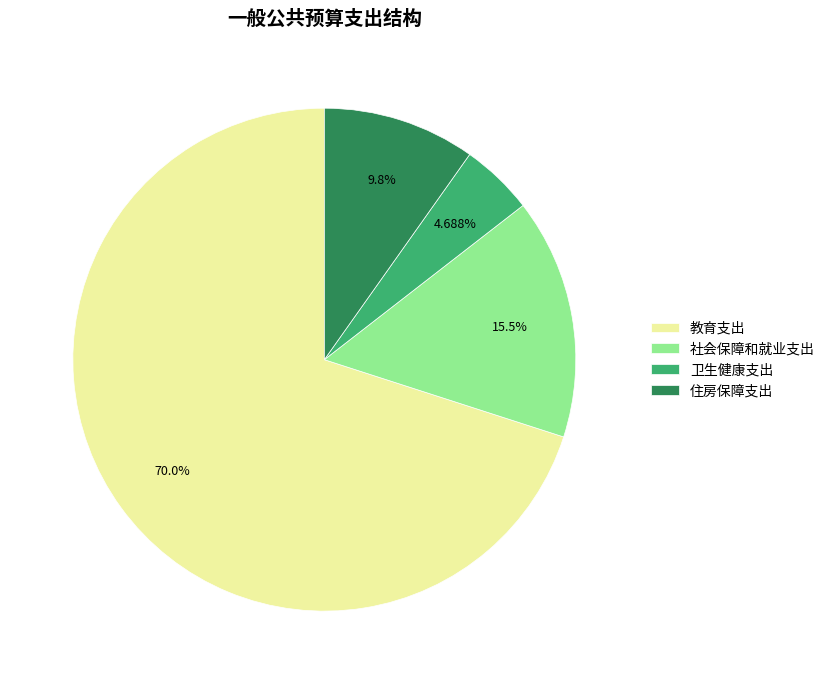

Which category has the biggest portion of the pie?

教育支出